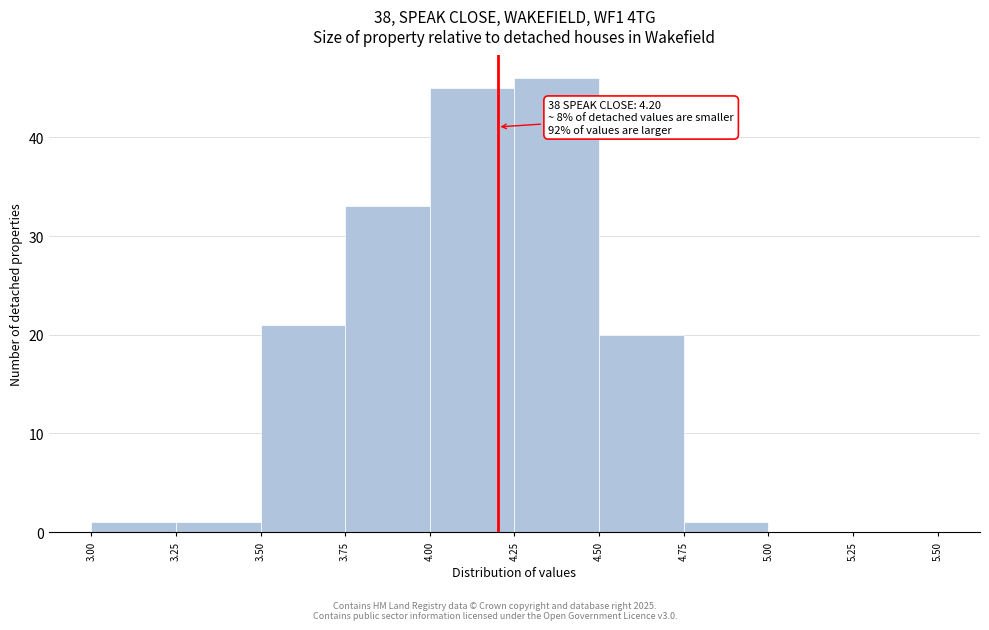

Which range on the x-axis has the tallest bar?

4.25 to 4.50